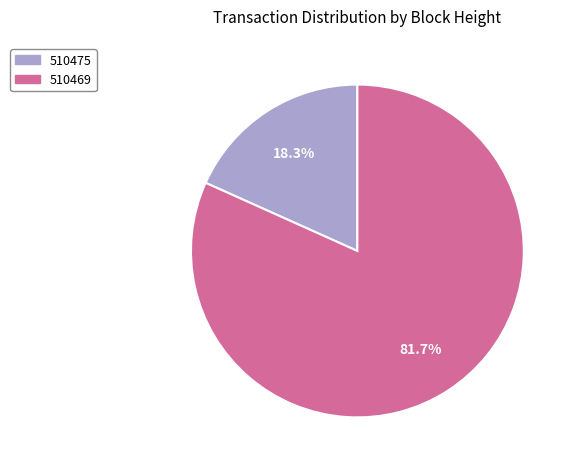

Which slice is the largest?

510469